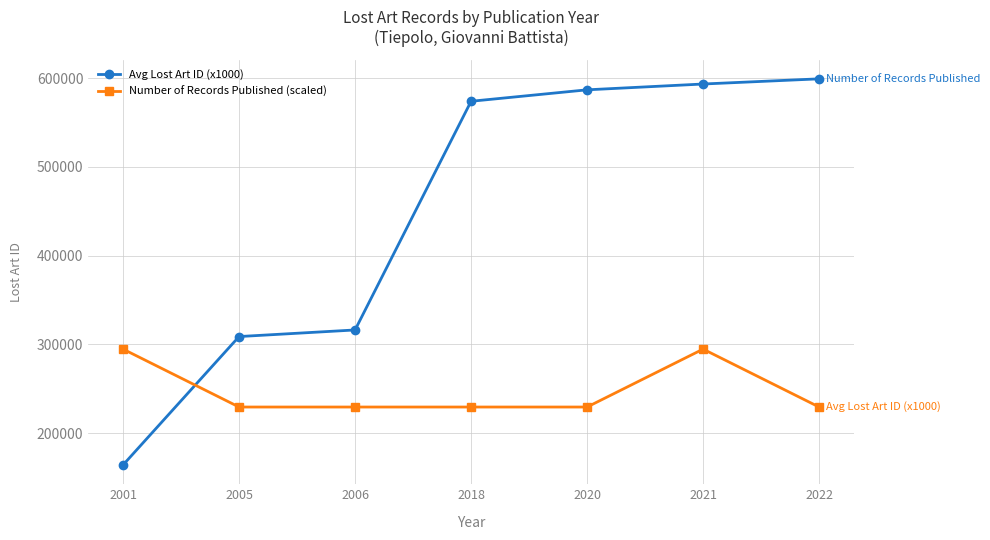

Reading left to right, transcribe all the data shown in this chart.

Avg Lost Art ID (x1000): 164088.0	308752.0	316193.0	573876.0	586771.0	593319.0	599153.0
Number of Records Published (scaled): 294607.5	229347.8	229347.8	229347.8	229347.8	294607.5	229347.8